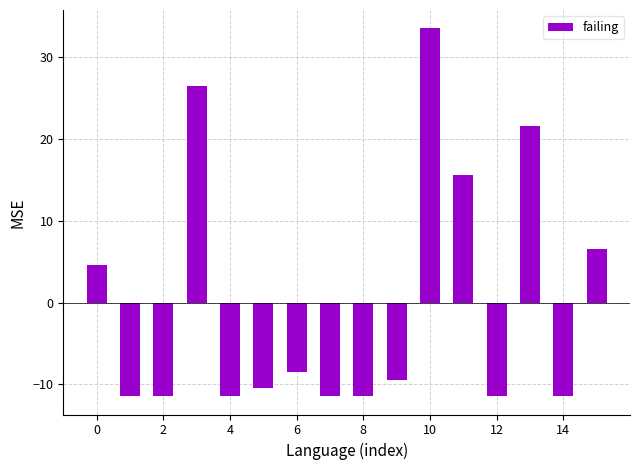

What is the difference between the maximum and minimum values?

45.0